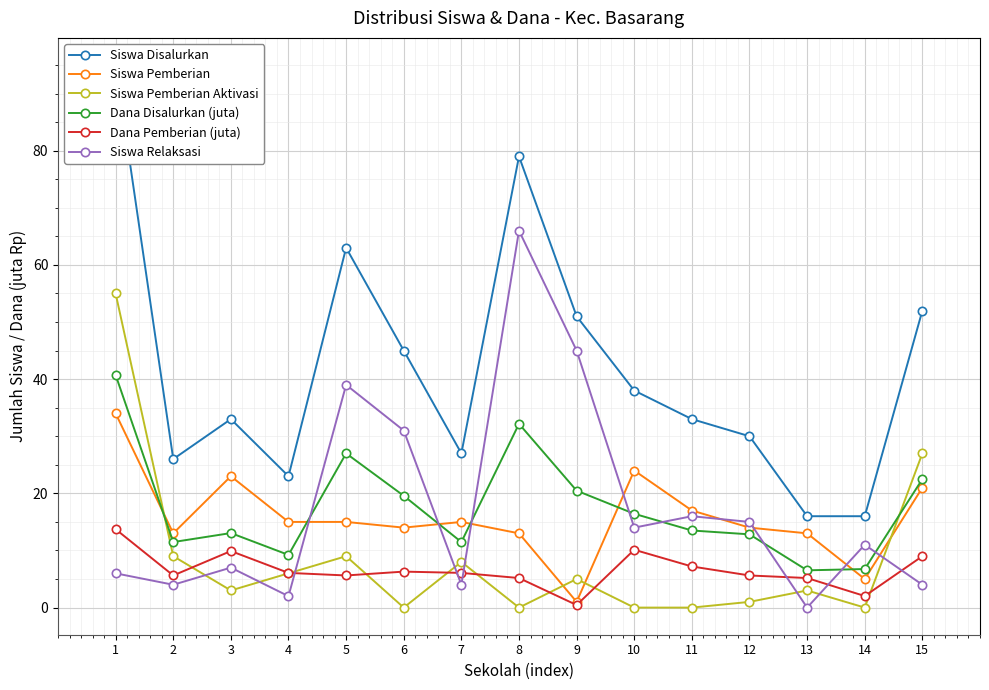

What are all the series names shown in the legend?

Siswa Disalurkan, Siswa Pemberian, Siswa Pemberian Aktivasi, Dana Disalurkan (juta), Dana Pemberian (juta), Siswa Relaksasi